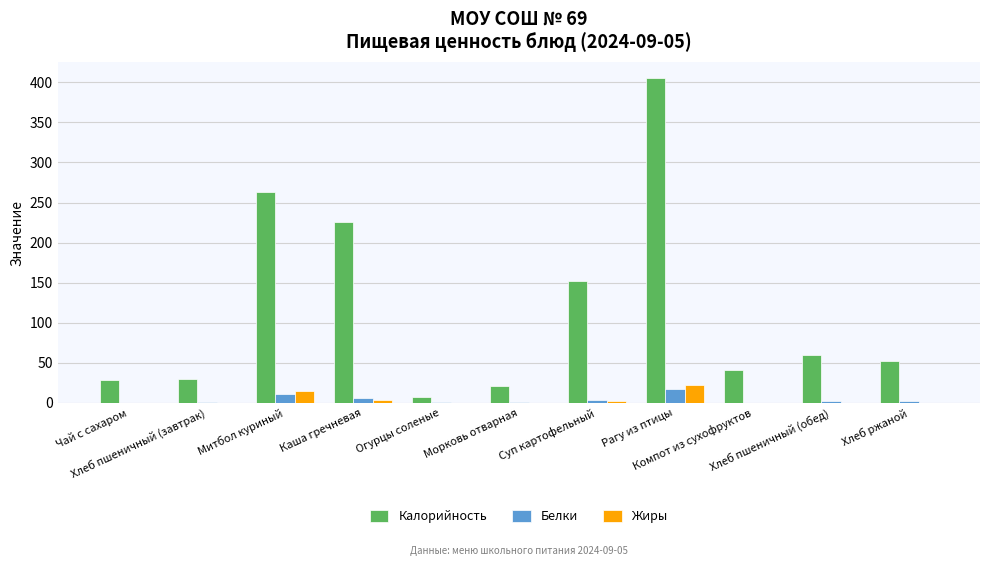

What is the maximum value shown in the chart?

405.4